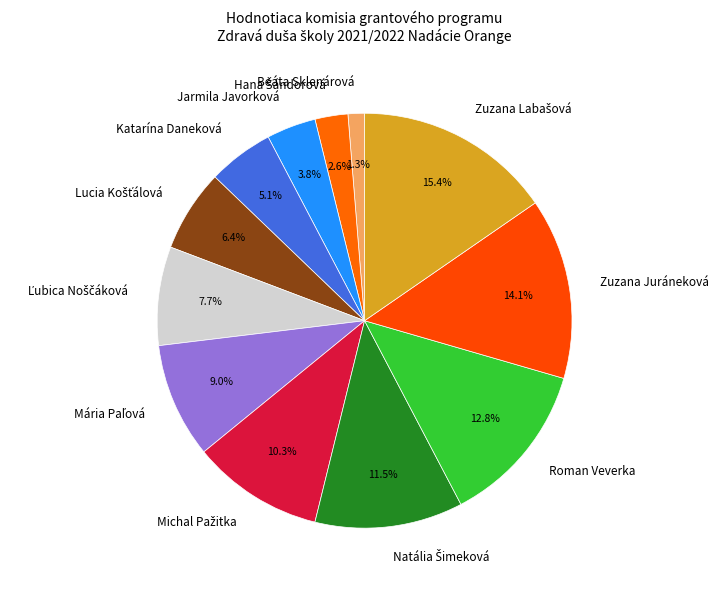

What percentage is NOT represented by Zuzana Juráneková?

85.9%